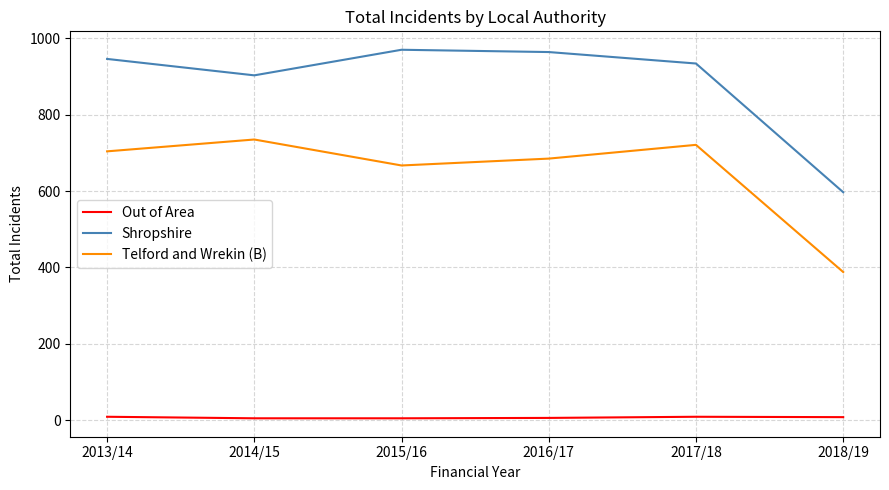

The value of Shropshire at 2017/18 is 934. True or false?

True